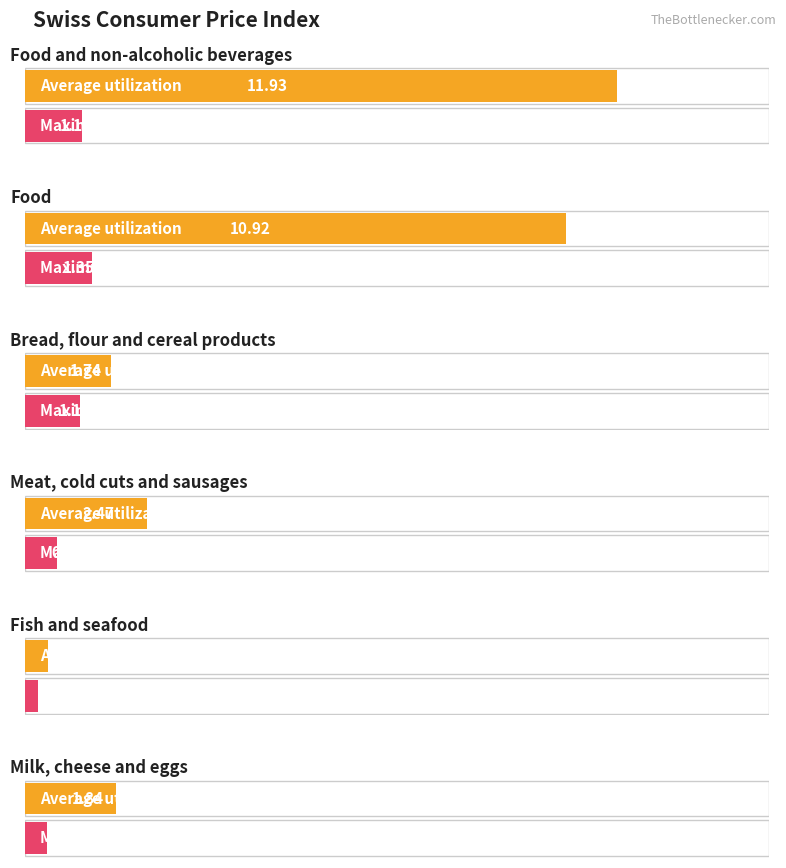

Is the value of Maximum utilization at Milk, cheese and eggs greater than the value of Average utilization at Food?

No